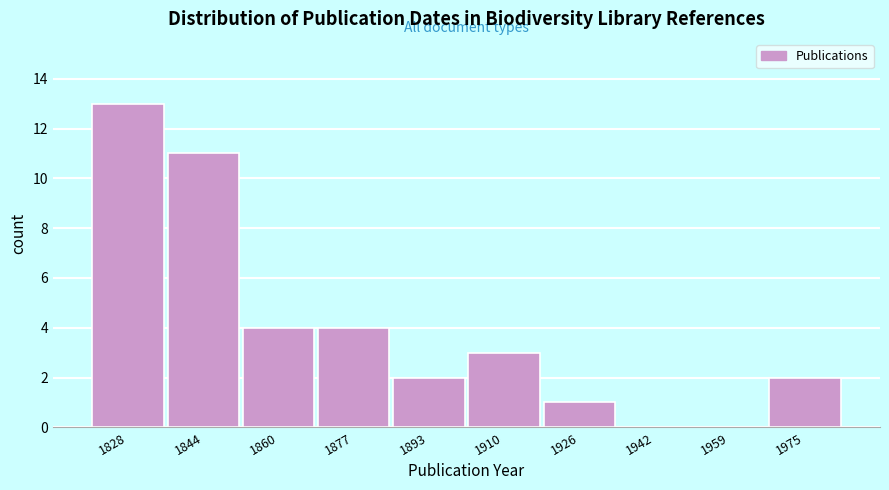

Reading right to left, list all the values displayed in this chart.

1975=2	1959=0	1942=0	1926=1	1910=3	1893=2	1877=4	1860=4	1844=11	1828=13